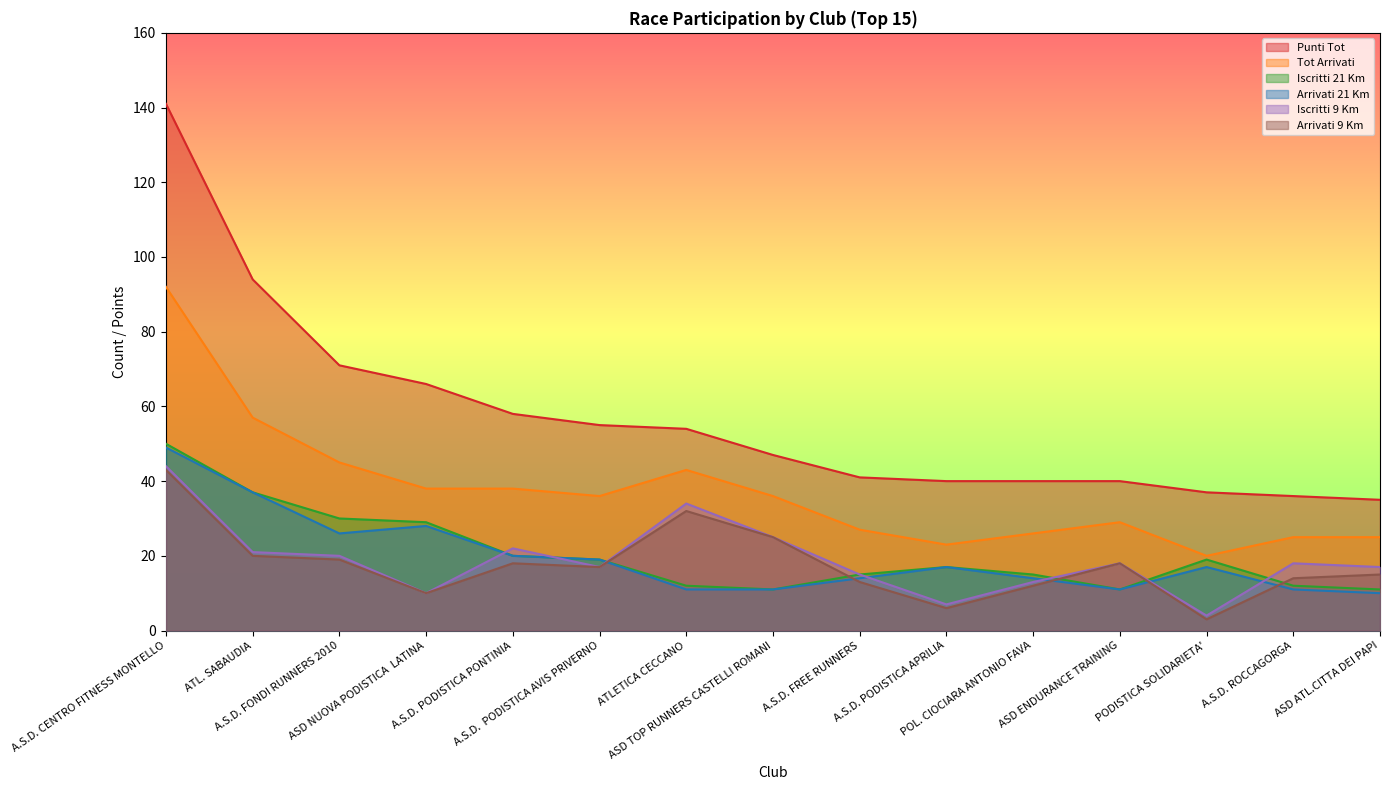

What is the difference between the maximum and second lowest values in the Arrivati 9 Km series?

37